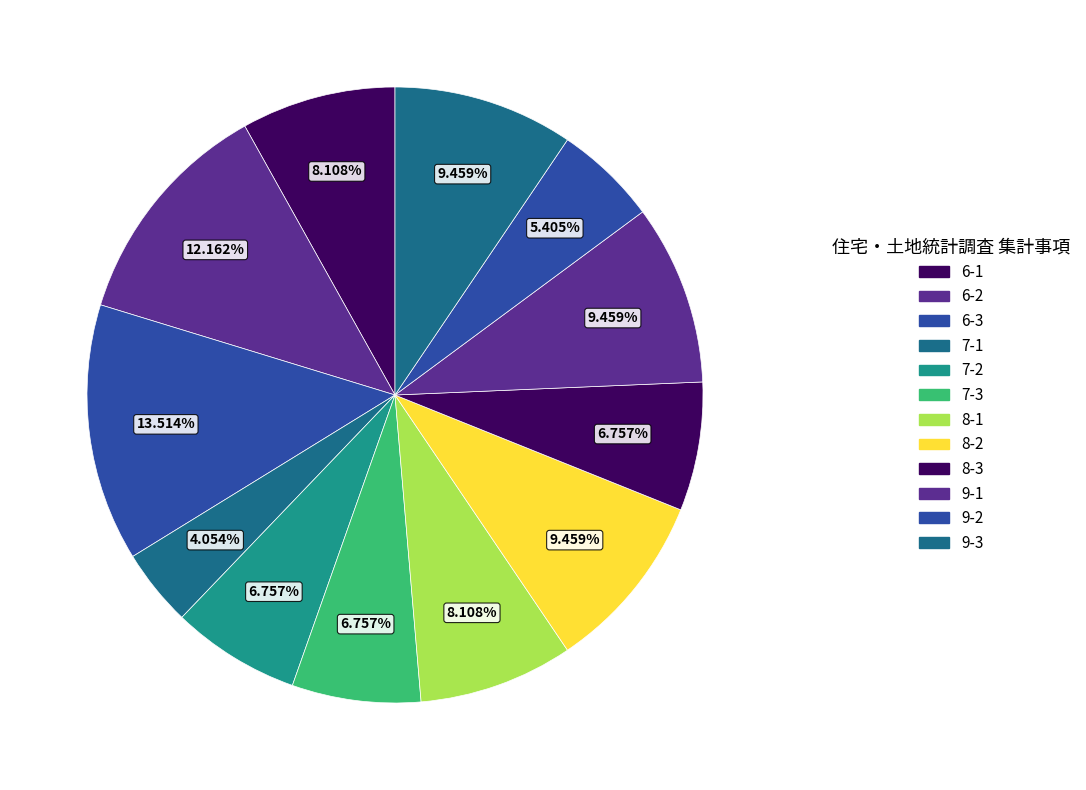

Is it true that 6-2 is 5% of the pie?

False